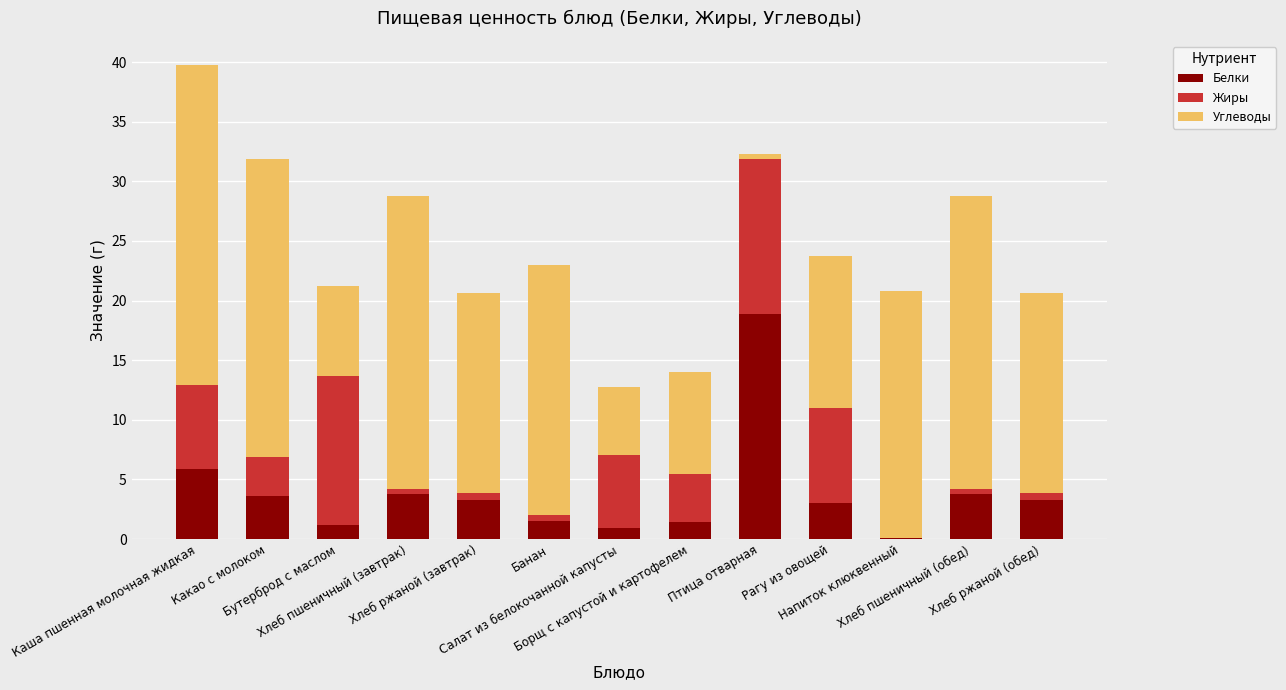

What is the sum of all Белки values?

50.7